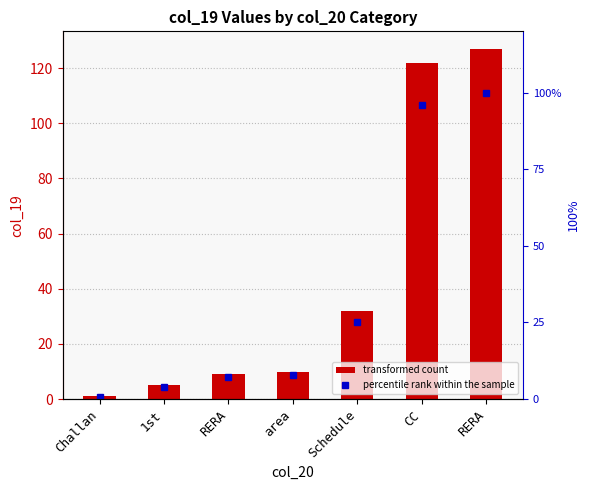

What is the sum of the percentile rank values at area and RERA?

107.9